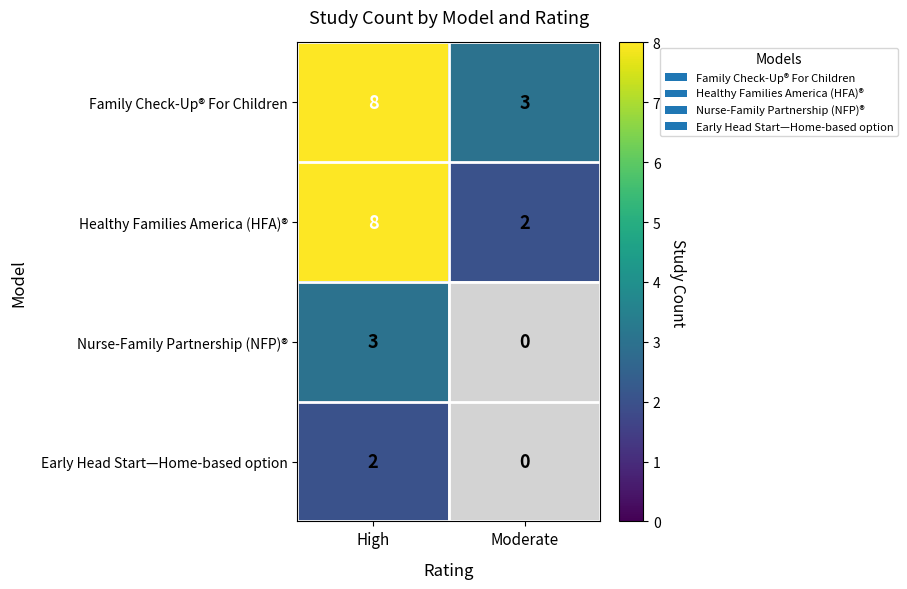

Reading left to right, what are all the values shown in this chart?

Family Check-Up® For Children: High=8	Moderate=3
Healthy Families America (HFA)®: High=8	Moderate=2
Nurse-Family Partnership (NFP)®: High=3	Moderate=0
Early Head Start—Home-based option: High=2	Moderate=0